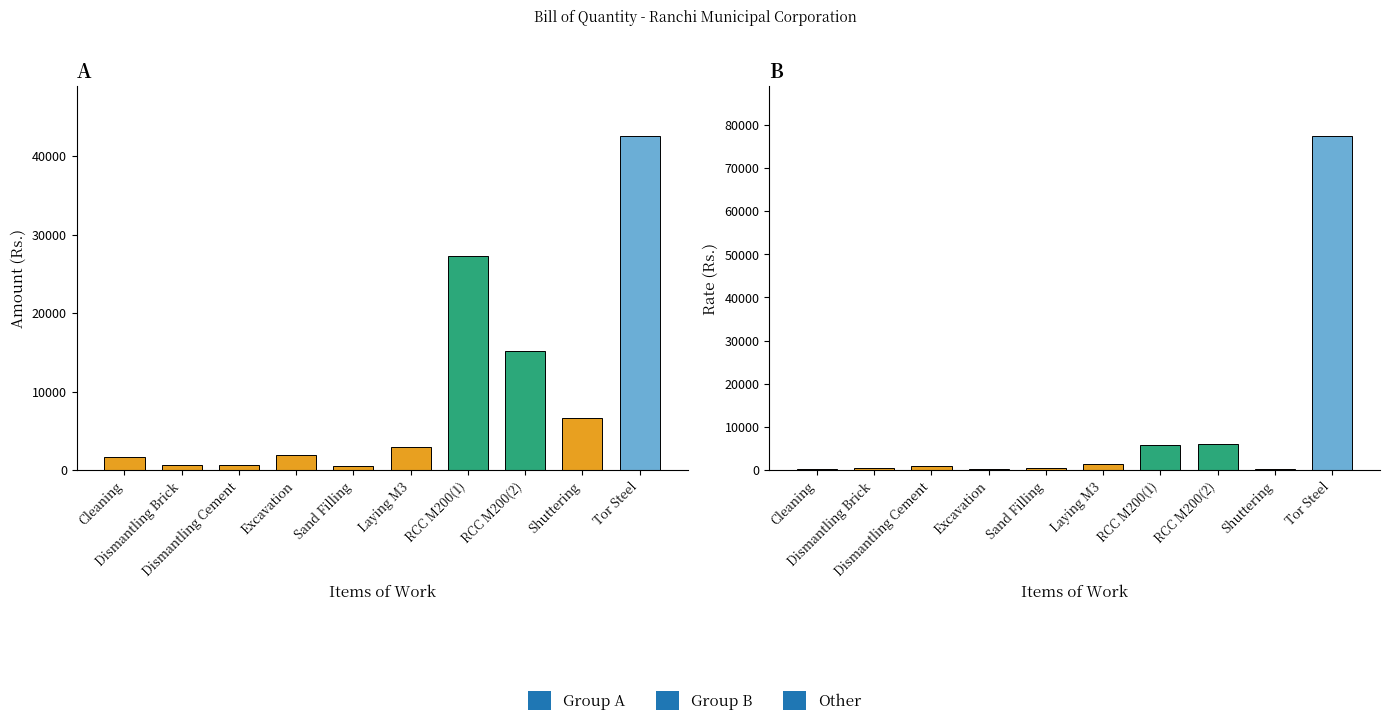

Is the value of Amount at Tor Steel greater than the value of Rate at Excavation?

Yes